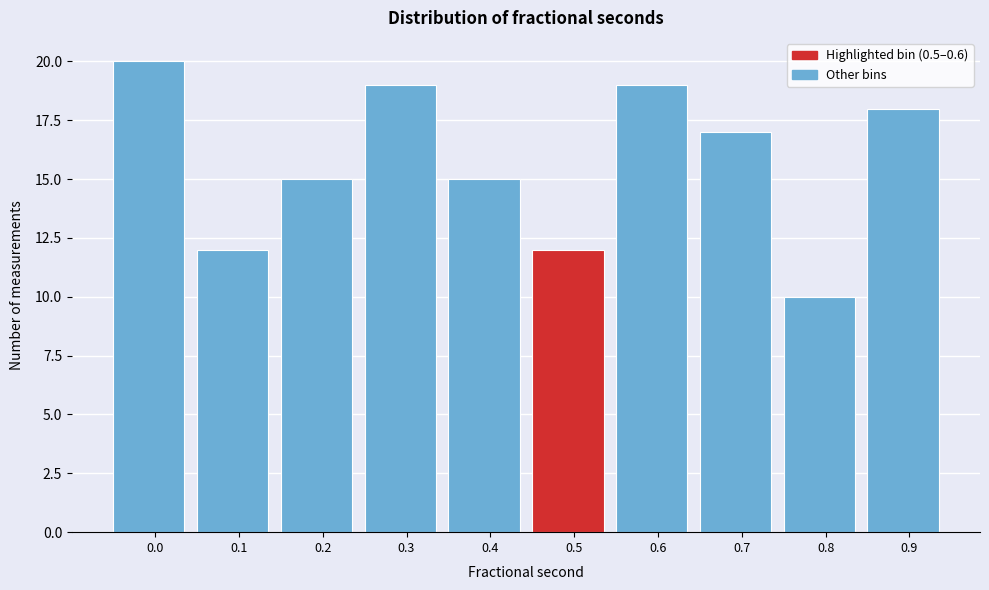

Reading left to right, extract all data points from this chart.

20	12	15	19	15	12	19	17	10	18